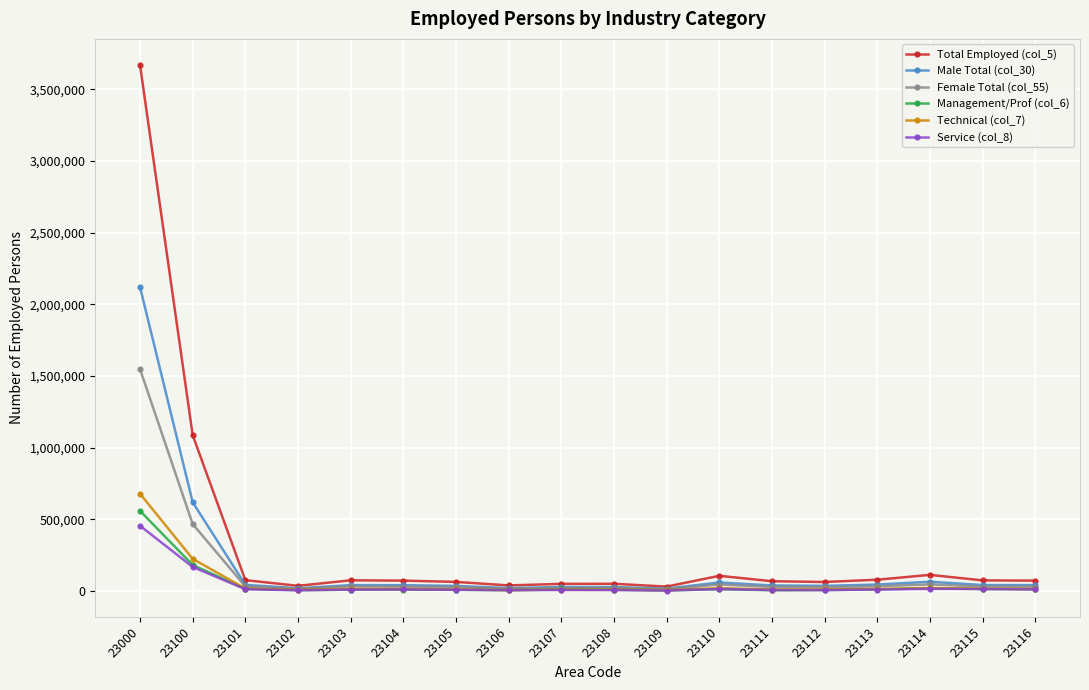

What is the total value across all series at 23106?

102492